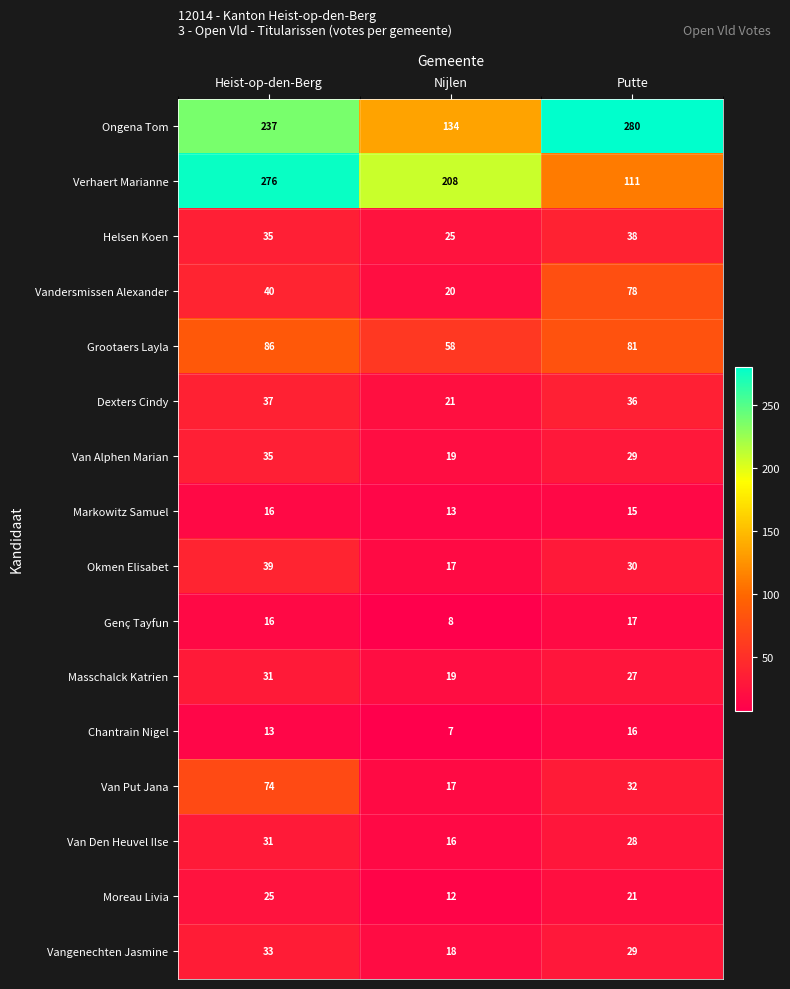

What is the highest value of the Okmen Elisabet series?

39